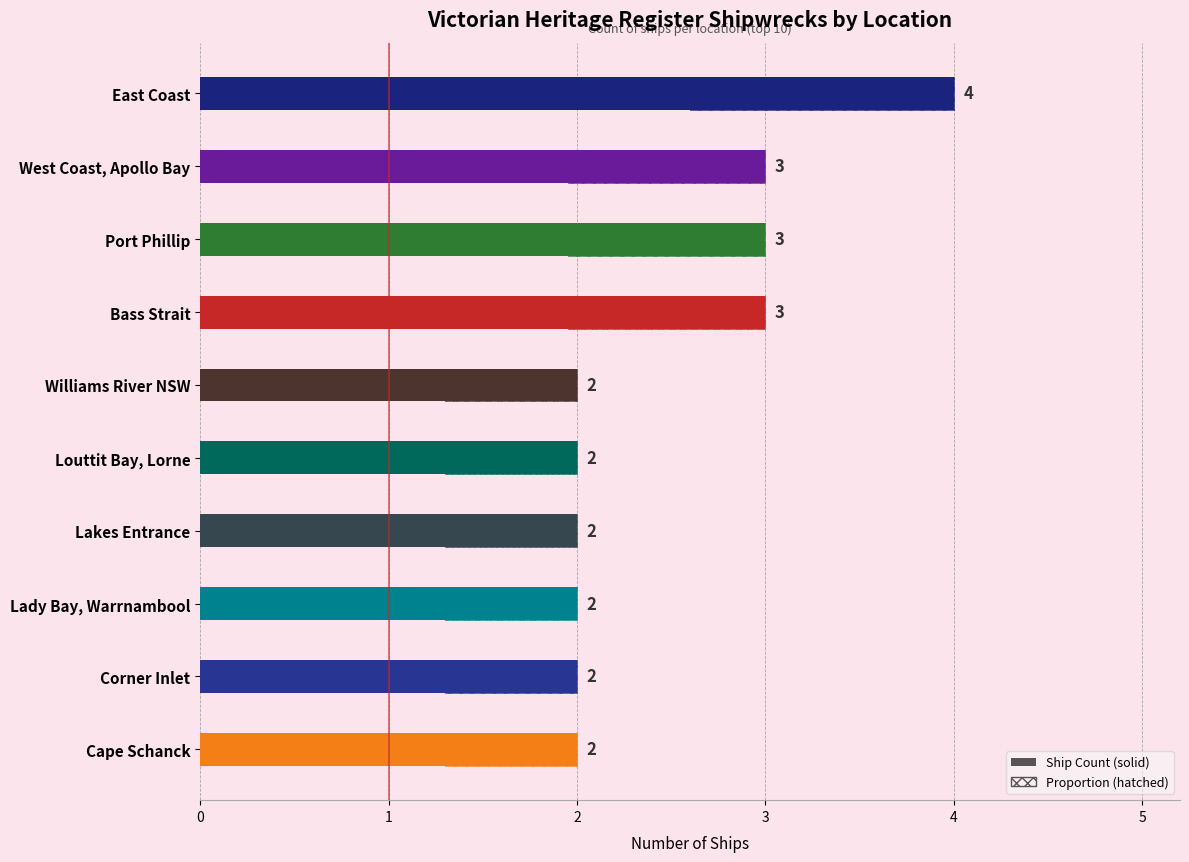

True or false: the data shows 1 at Bass Strait.

False